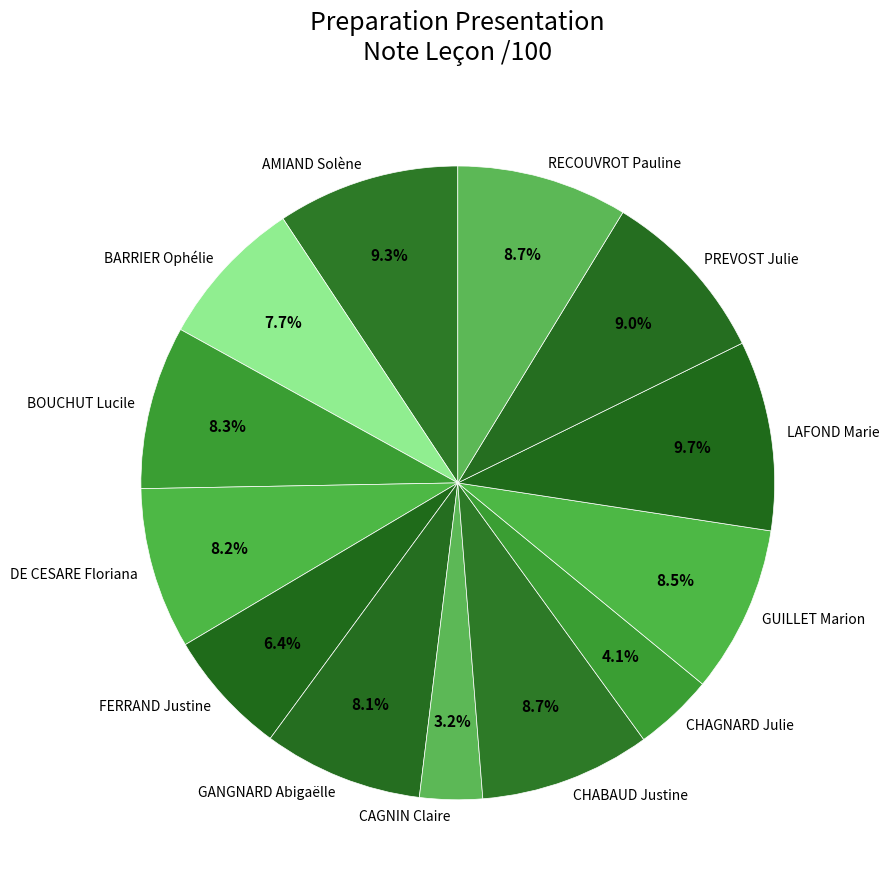

Which category has the smallest portion of the pie?

CAGNIN Claire